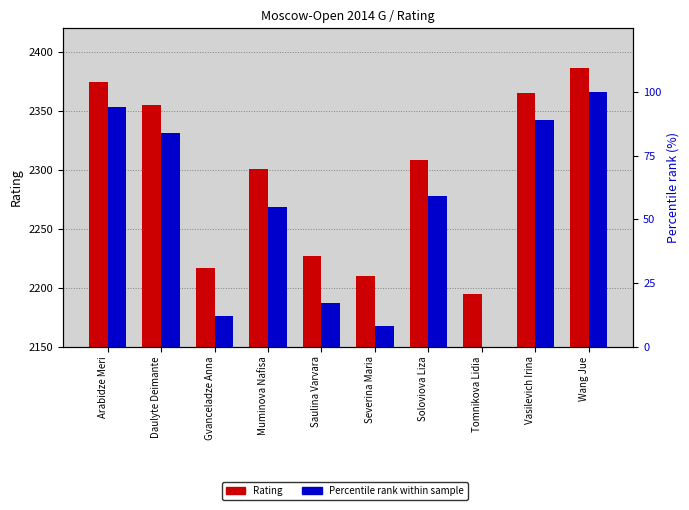

How many data points in Rating are less than 2308?

5